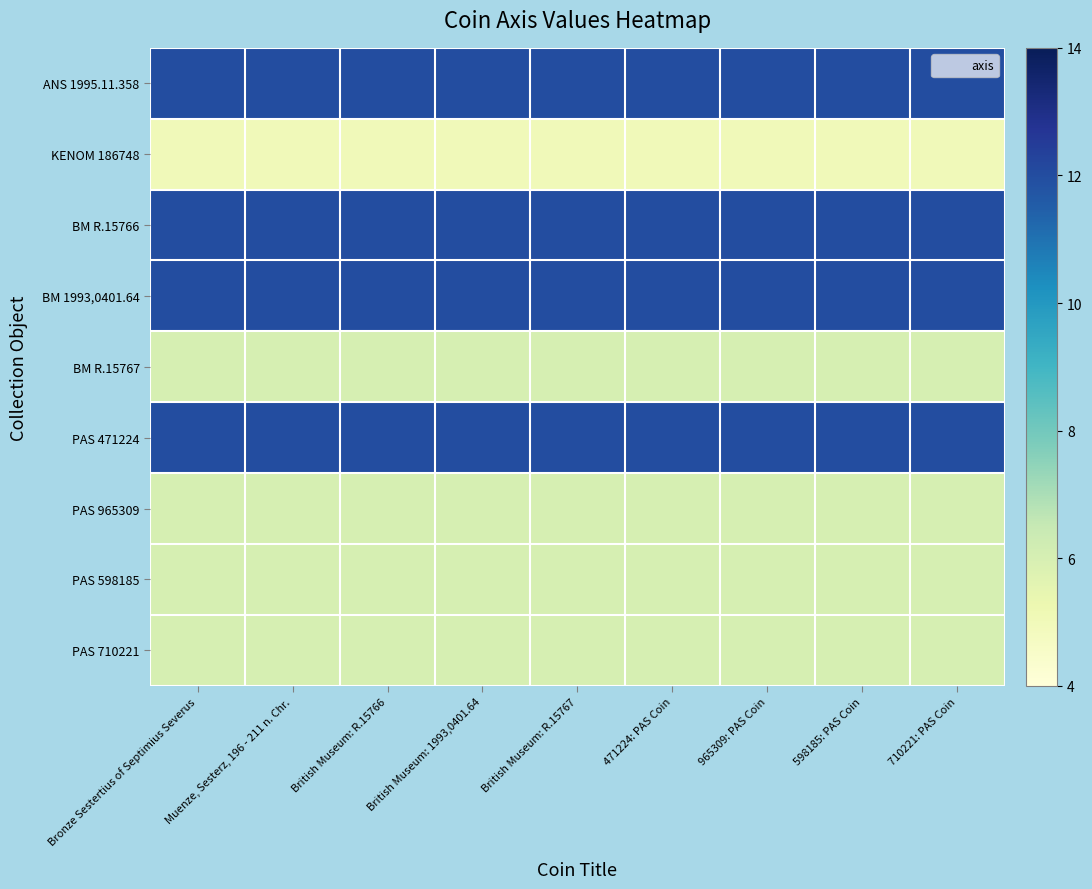

Between British Museum: R.15766 and British Museum: 1993,0401.64, which is larger?

British Museum: R.15766